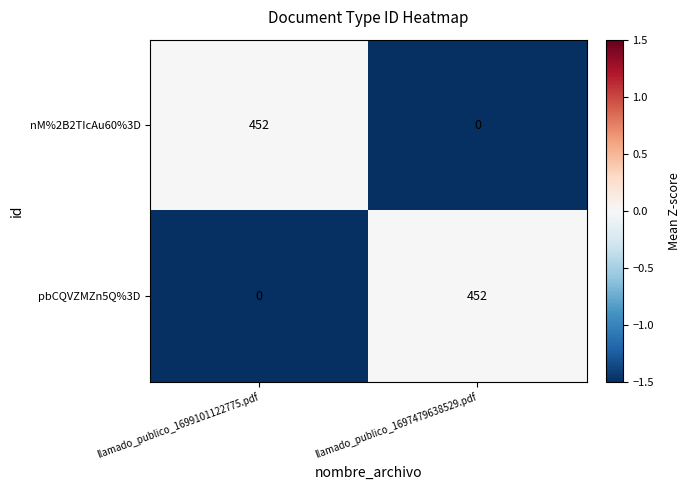

What is the highest value of the nM%2B2TIcAu60%3D series?

452